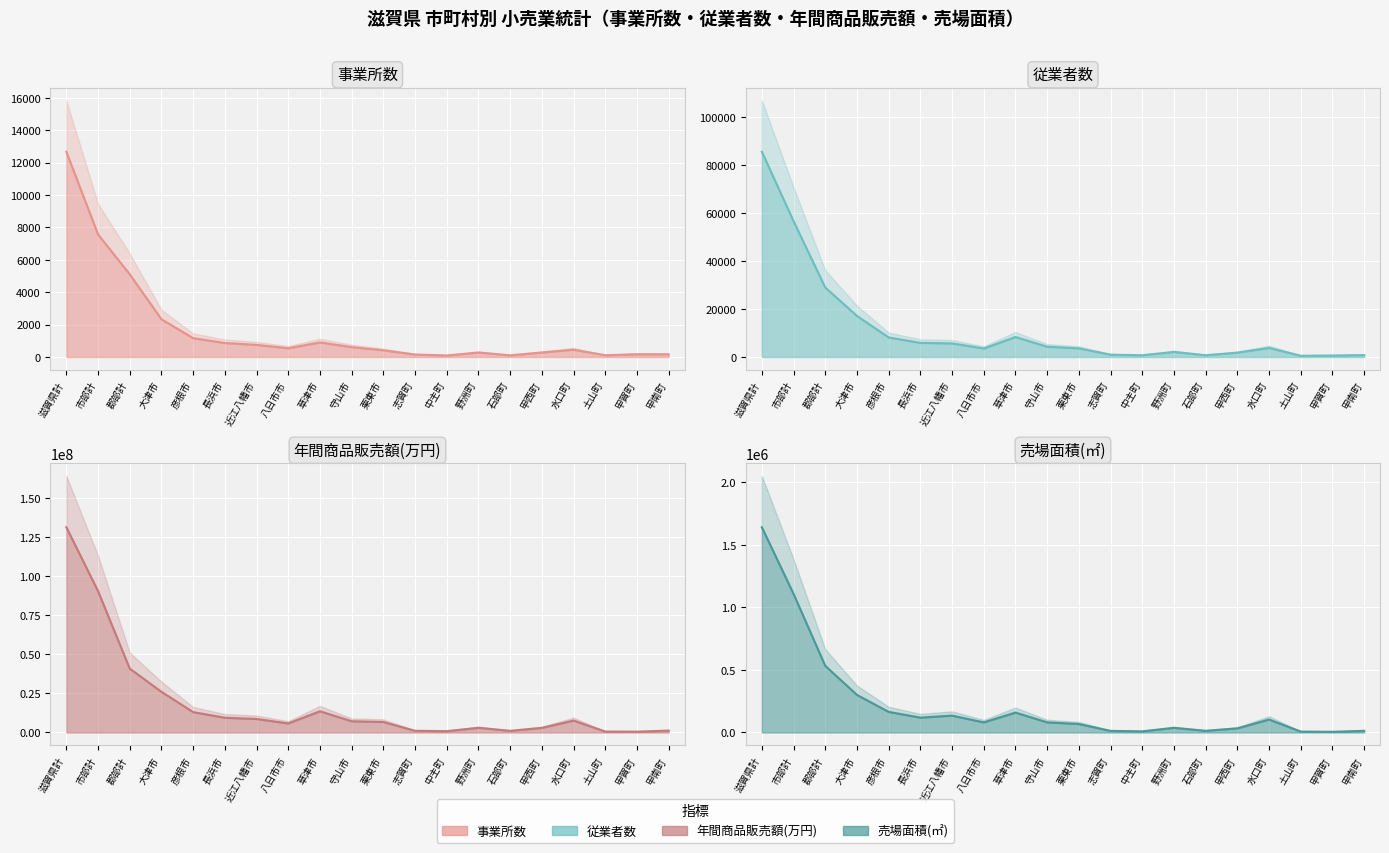

At which label is 従業者数(小売業計) closest to 43105?

市部計